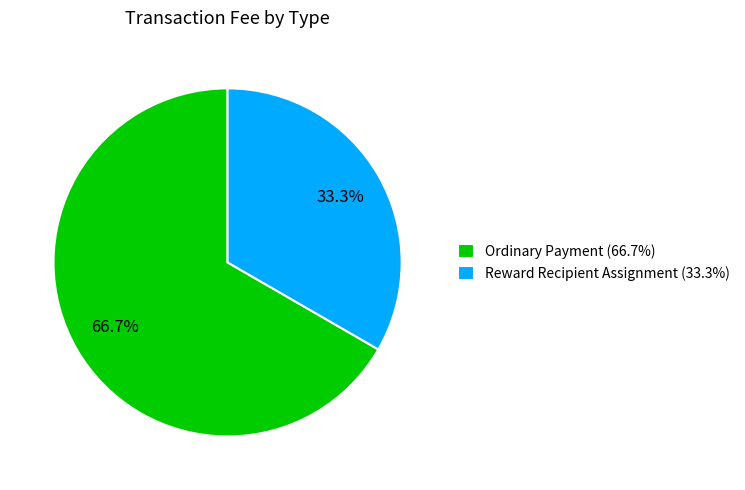

Which slice is the smallest?

Reward Recipient Assignment